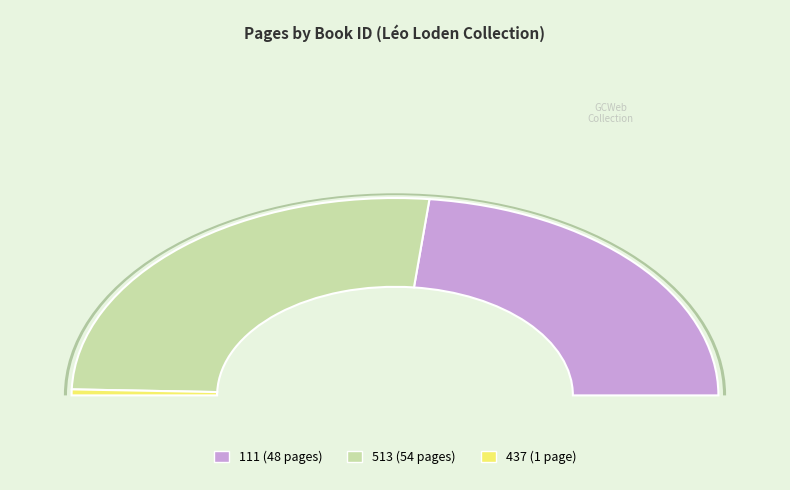

Is there a majority slice in this chart?

Yes